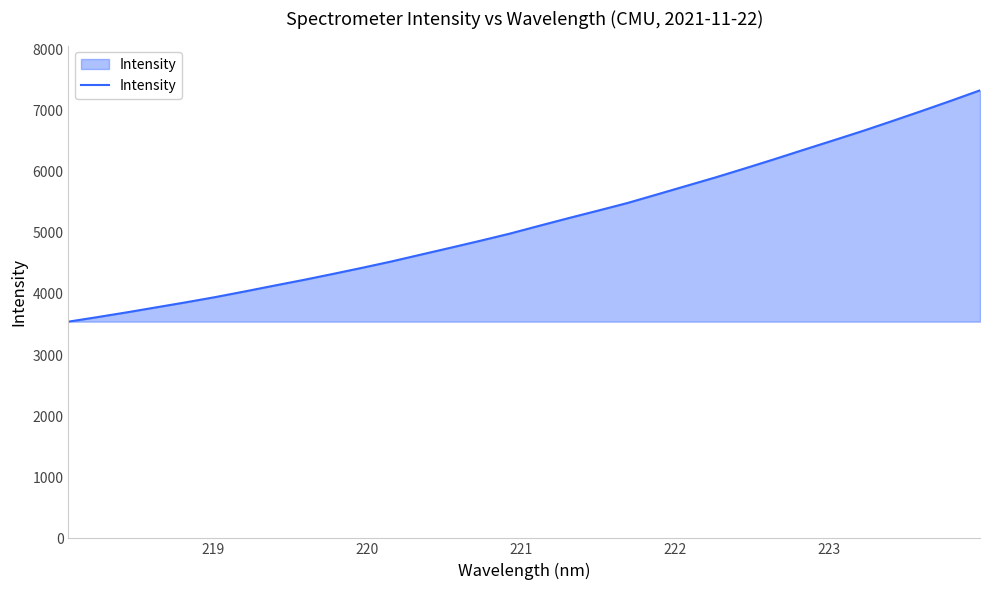

What is the minimum value shown in the chart?

3546.7